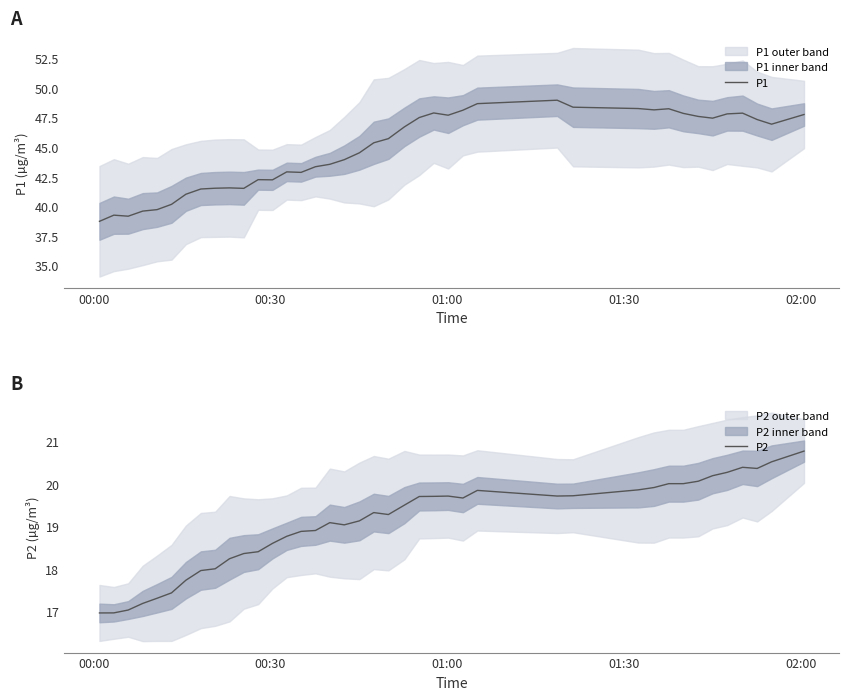

What are all the series names shown in the legend?

P1, P2